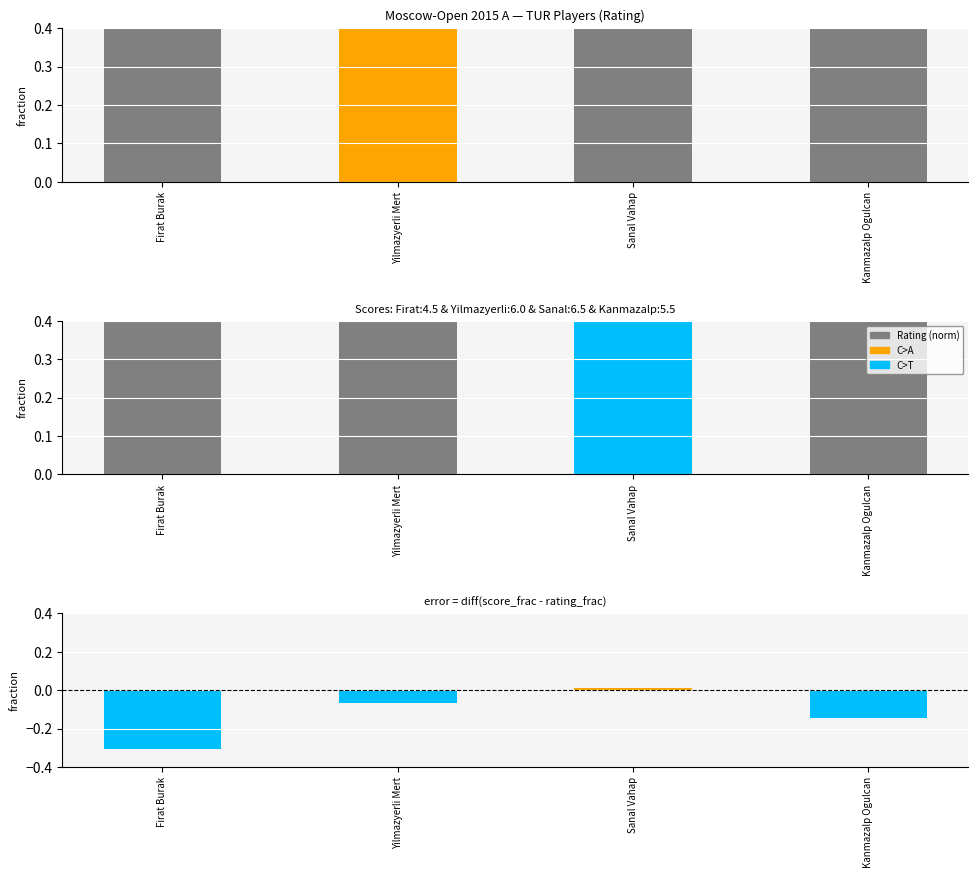

Read the value at Sanal Vahap.

1.0